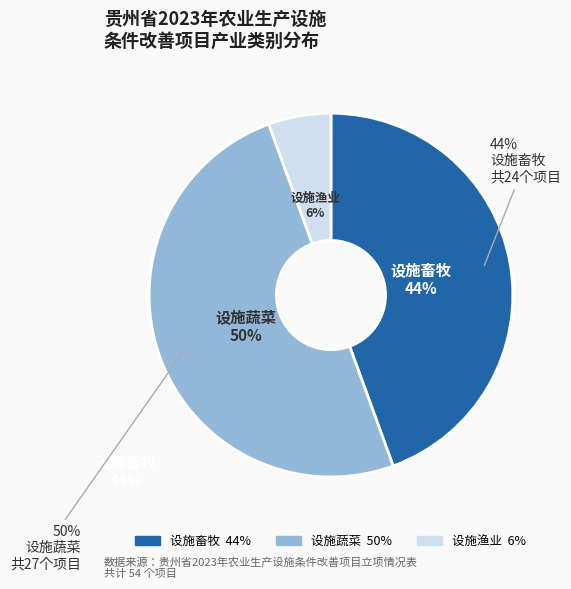

To the nearest percent, what portion does 设施蔬菜 represent?

50%